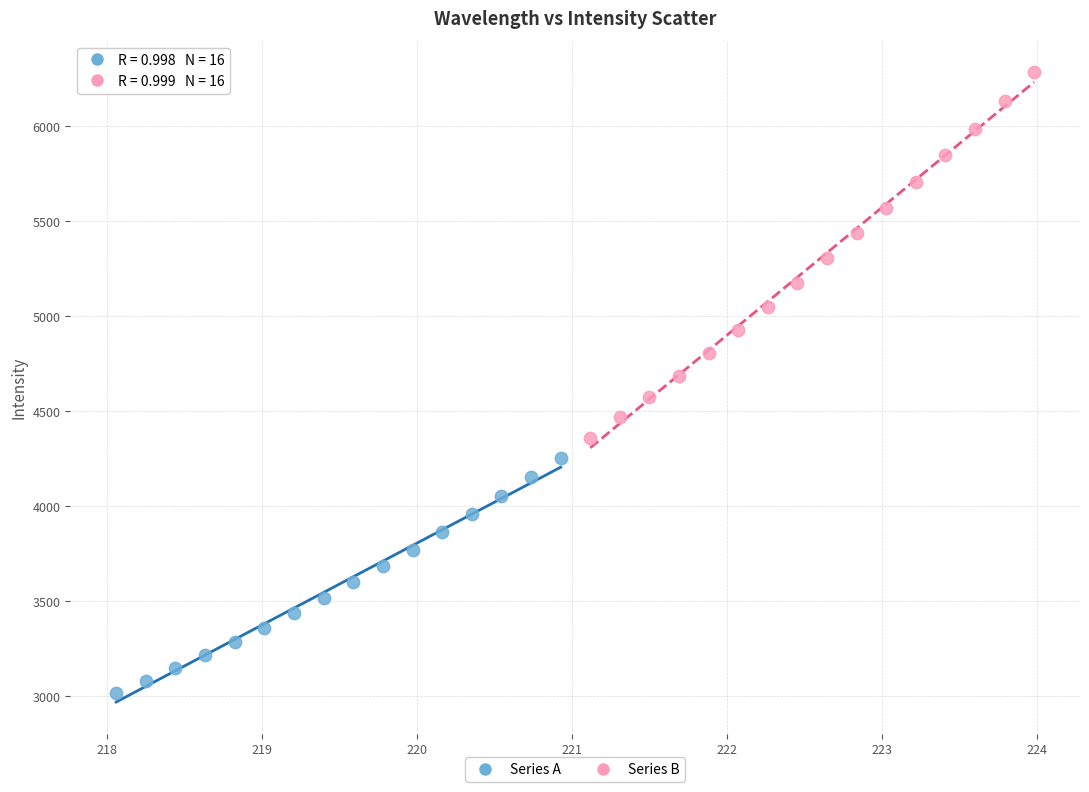

Which series contains the lowest Y value?

Series A